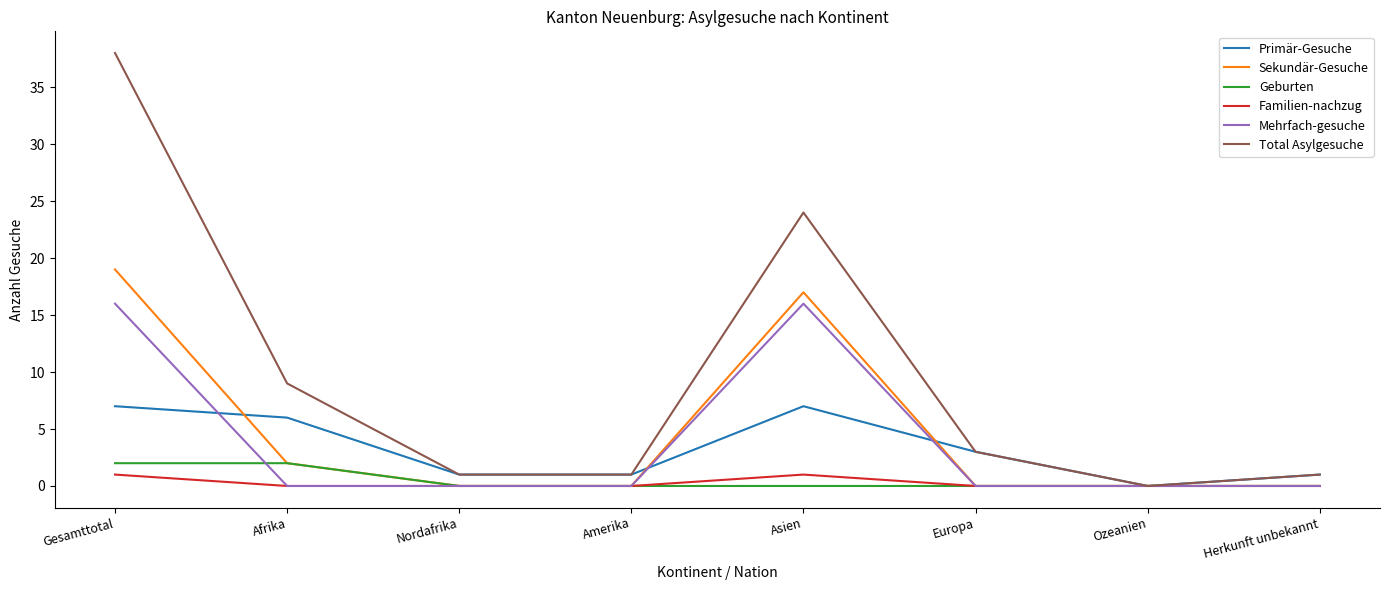

True or false: Mehrfach-gesuche has a value of 6 at Gesamttotal.

False